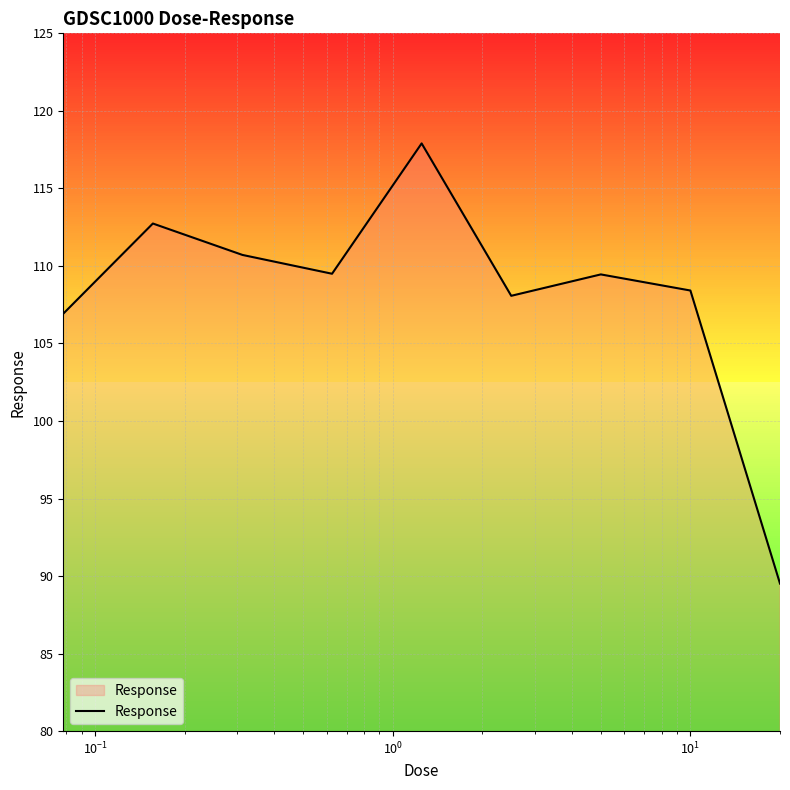

What is the smallest value displayed?

89.5